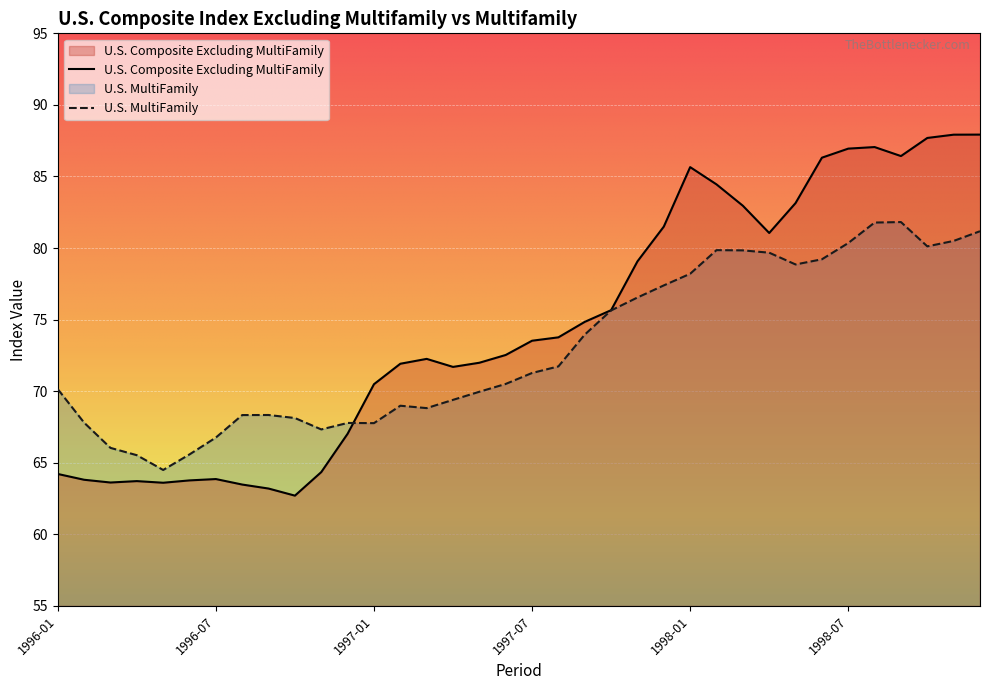

What is the difference between the second highest and minimum values in the U.S. MultiFamily series?

17.3